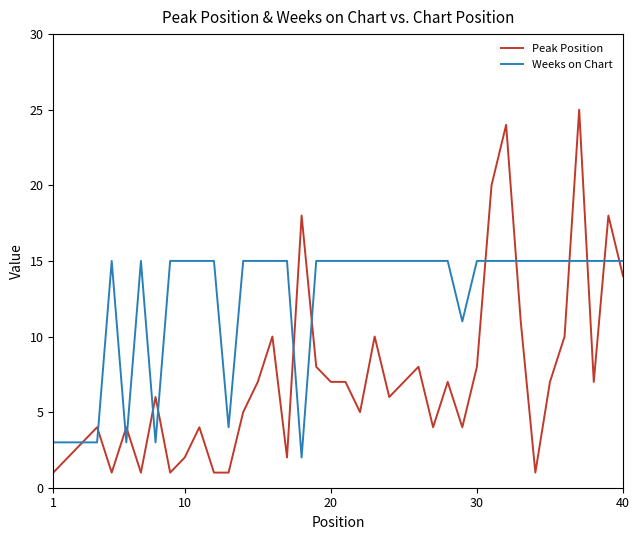

Which series has the largest total across all categories?

Weeks on Chart